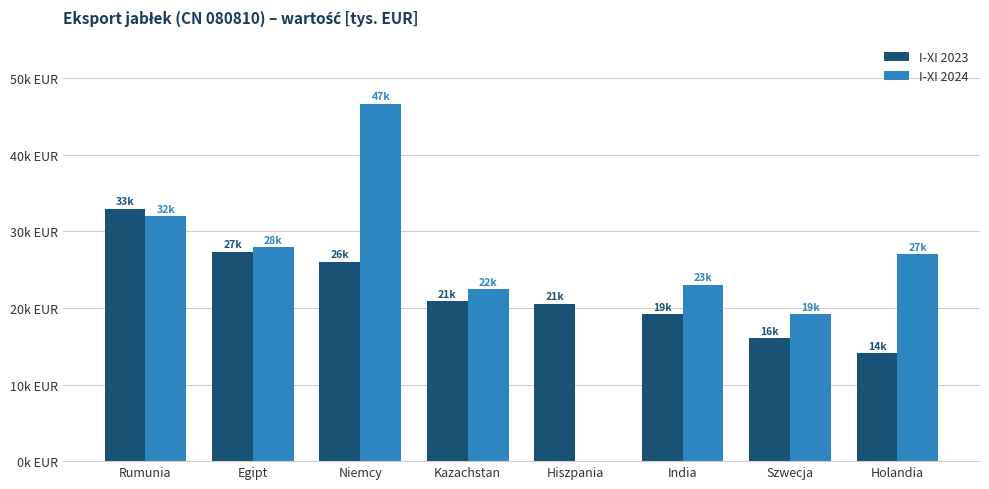

Is the value of I-XI 2024 at Egipt greater than the value of I-XI 2023 at India?

Yes